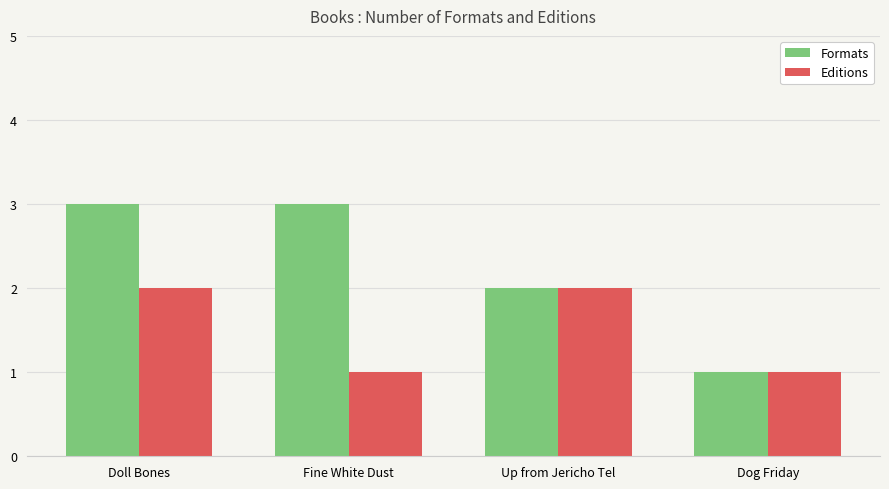

Which series has the largest range (max minus min)?

Formats